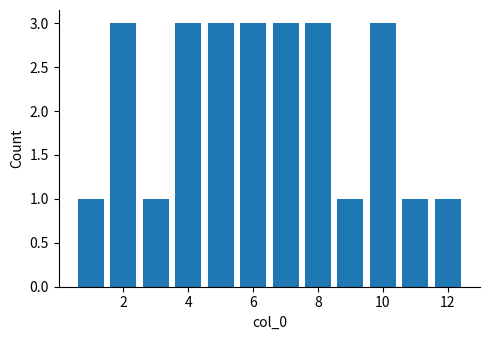

Reading left to right, transcribe this chart: for each bar, give the range it covers on the x-axis and its height. Neither the bar edges nor the heights are printed on the chart, so give them approximately, as read against the axes.

0.5 to 1.5: 1
1.5 to 2.5: 3
2.5 to 3.5: 1
3.5 to 4.5: 3
4.5 to 5.5: 3
5.5 to 6.5: 3
6.5 to 7.5: 3
7.5 to 8.5: 3
8.5 to 9.5: 1
9.5 to 10.5: 3
10.5 to 11.5: 1
11.5 to 12.5: 1